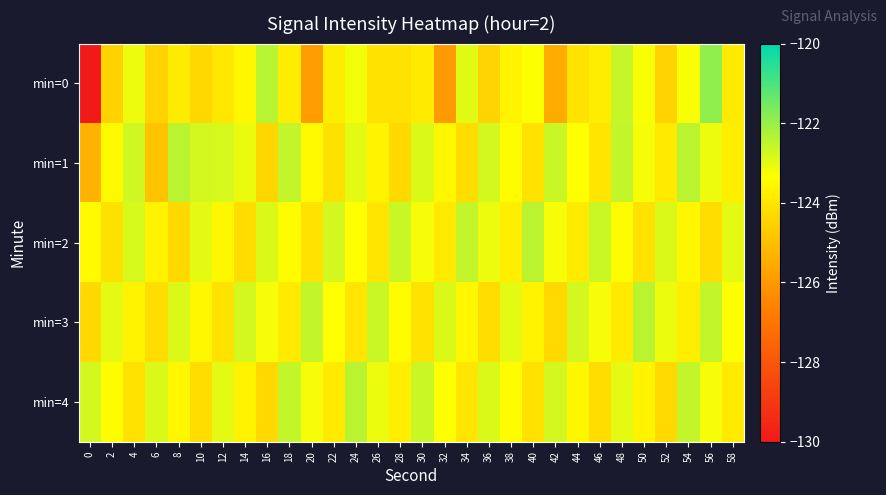

At how many categories does at least one series exceed -126?

30